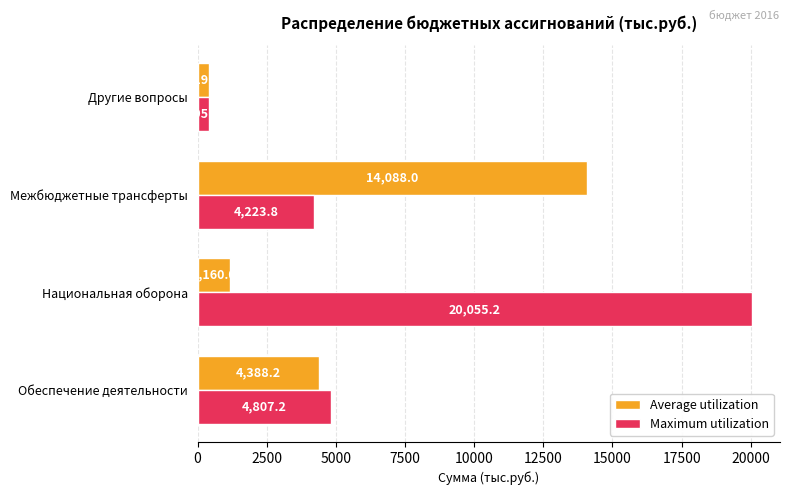

Between Национальная оборона and Другие вопросы, which series saw the biggest shift?

Maximum utilization